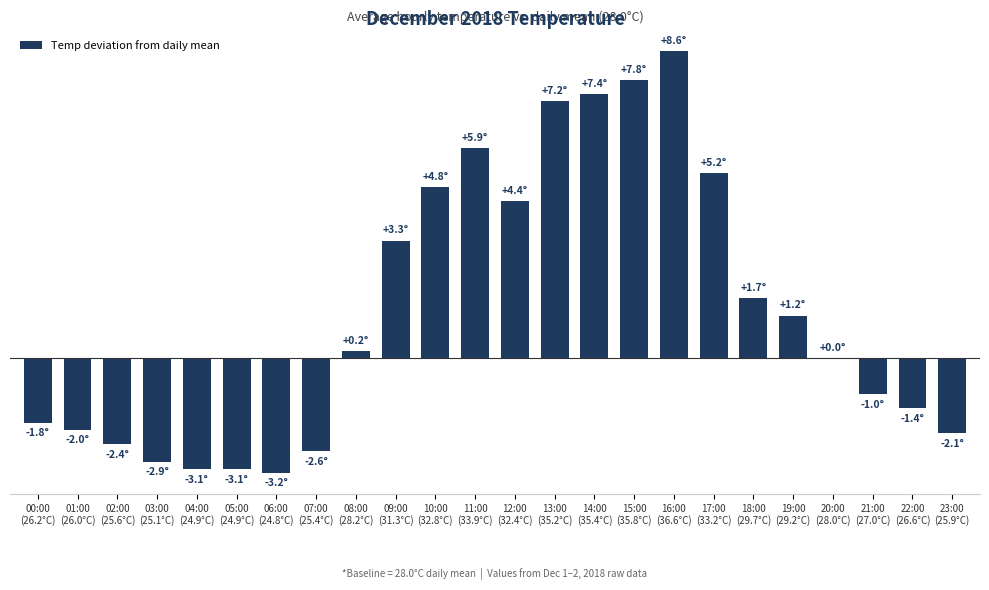

Which label corresponds to the largest value in the chart?

16:00
(36.6°C)